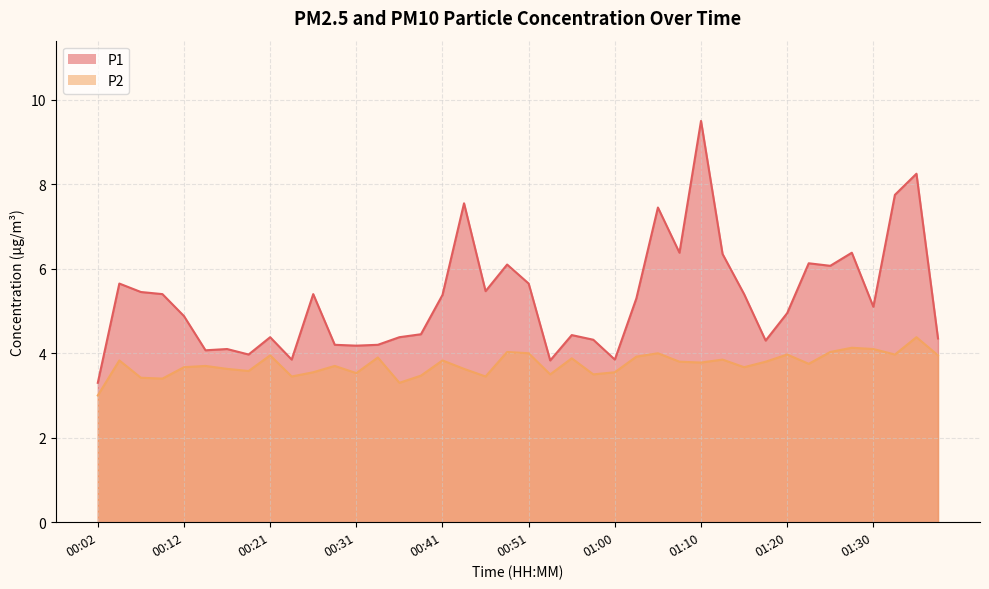

What is the highest value of the P1 series?

9.5